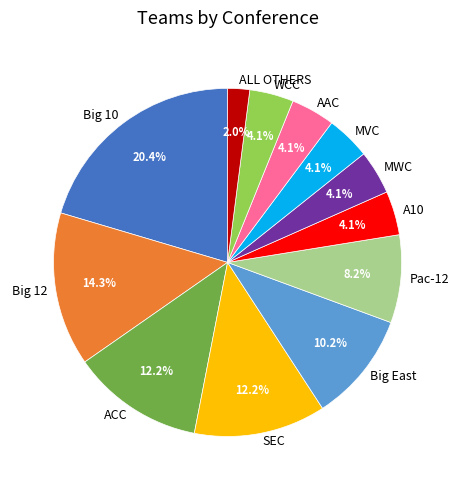

What percentage is NOT represented by Big 12?

85.7%